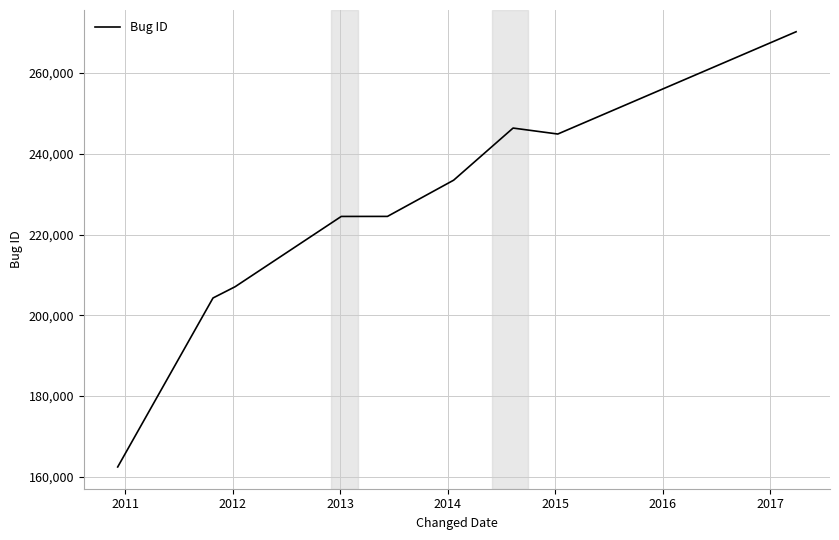

What is the smallest value displayed?

162403